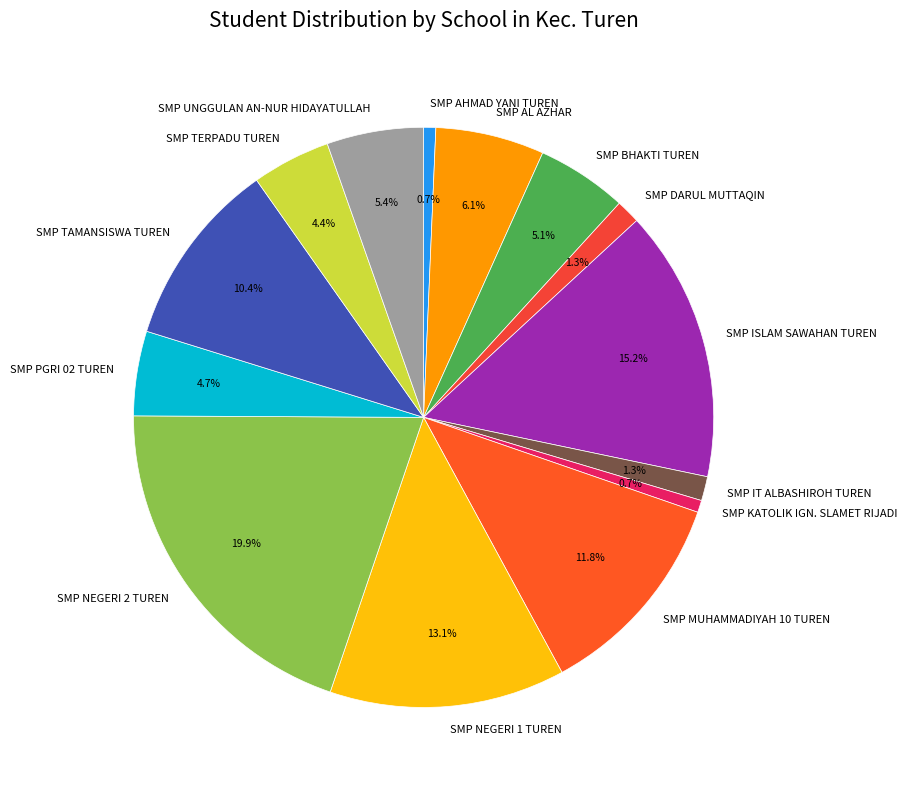

Which has a higher value, SMP IT ALBASHIROH TUREN or SMP TAMANSISWA TUREN?

SMP TAMANSISWA TUREN